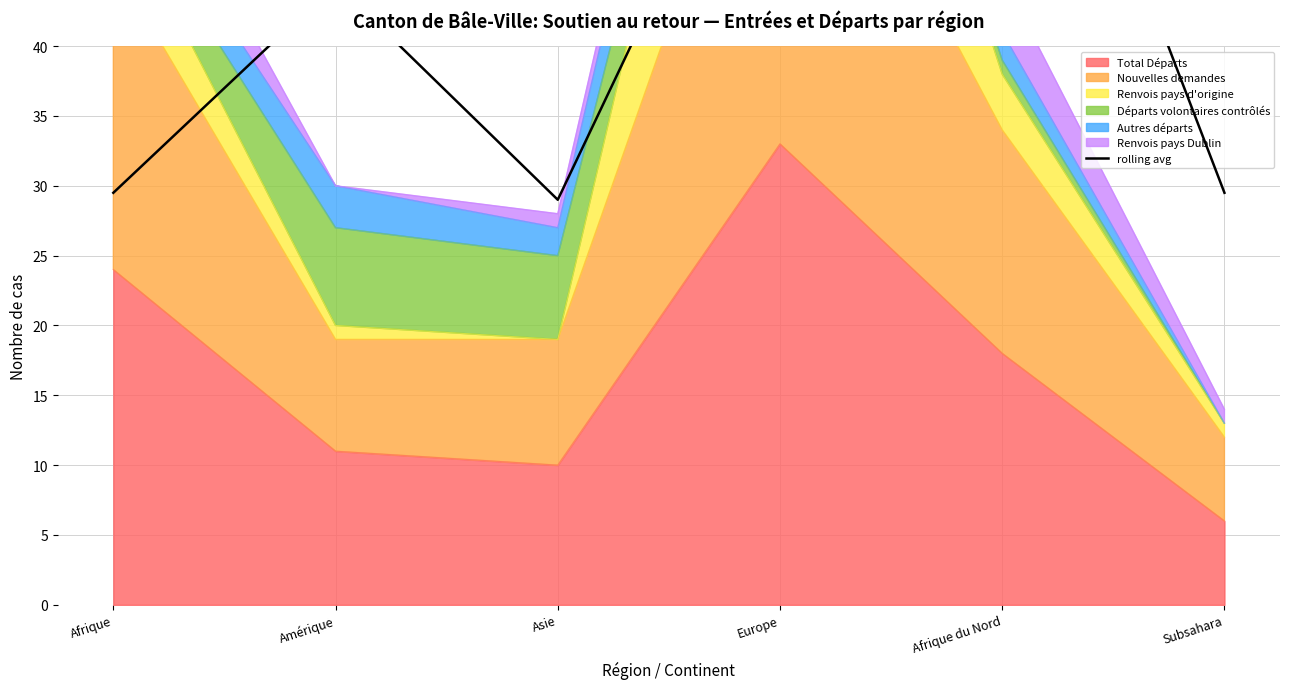

Where is the first local minimum?

Asie